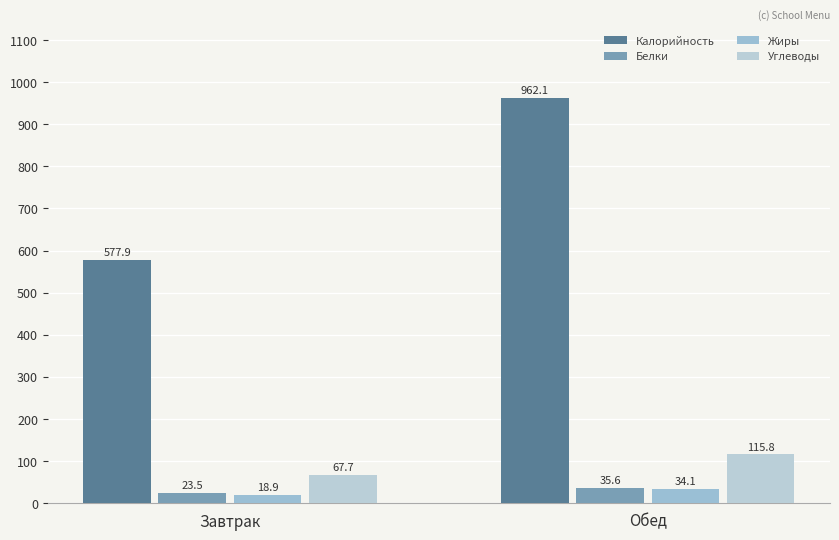

How many values in the Белки series are below 35?

1